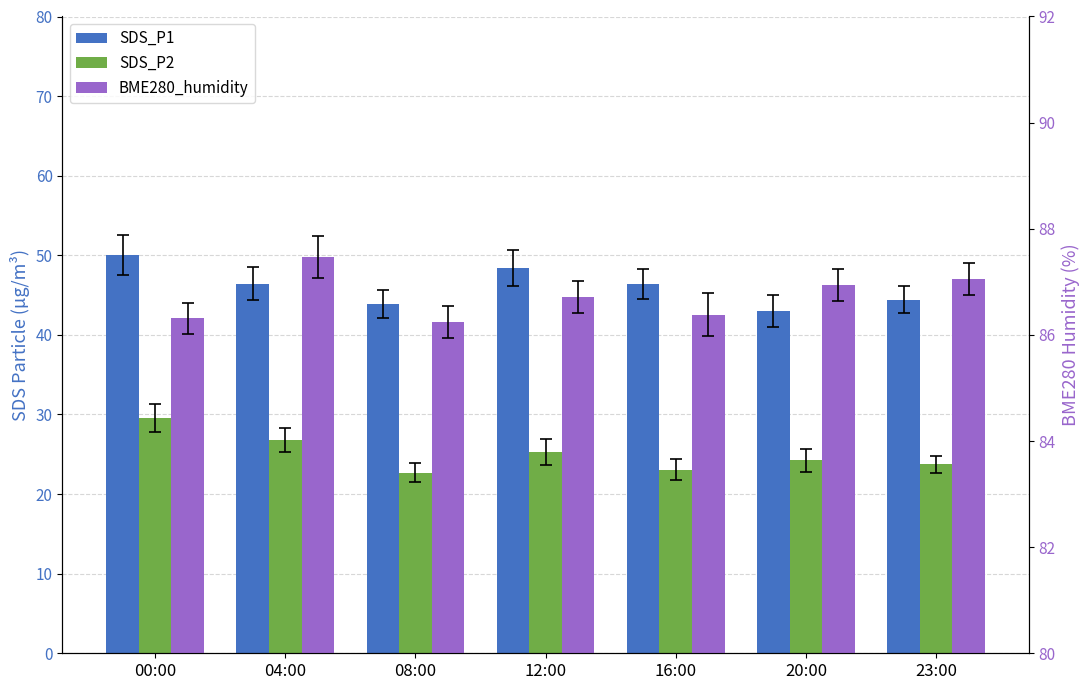

What is the greatest value displayed?

87.5